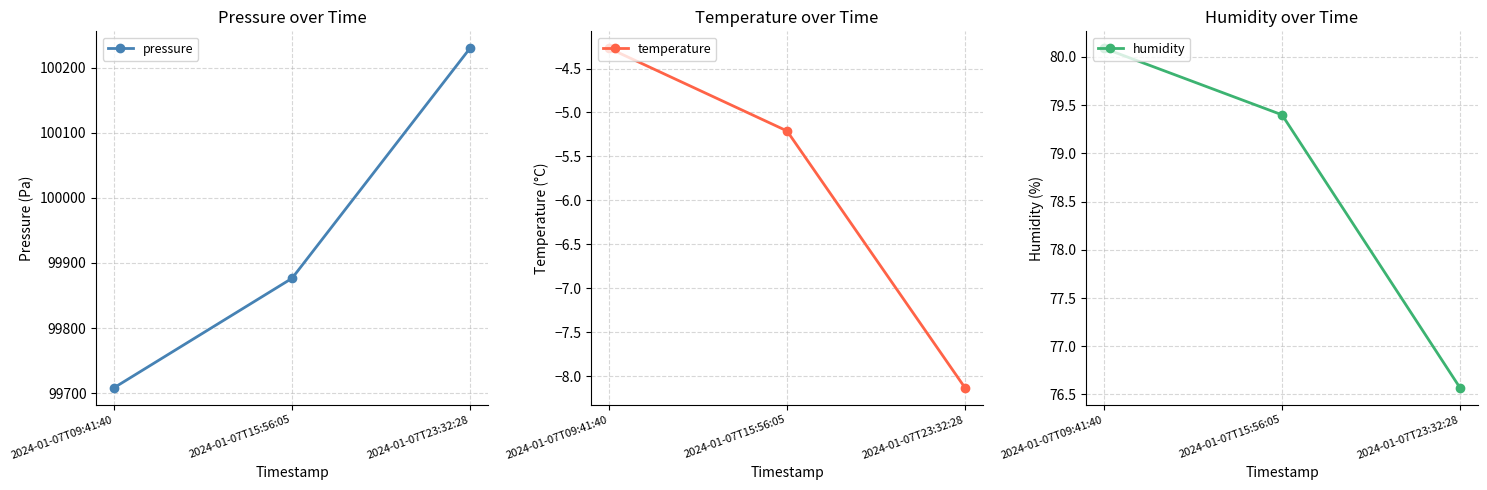

Between 2024-01-07T09:41:40 and 2024-01-07T15:56:05, which series saw the biggest shift?

pressure